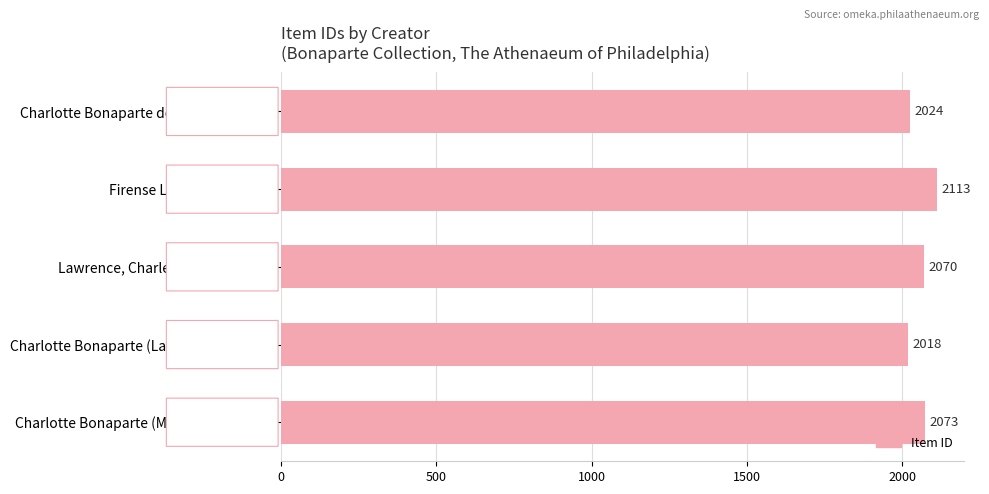

Does the chart contain stacked bars?

No